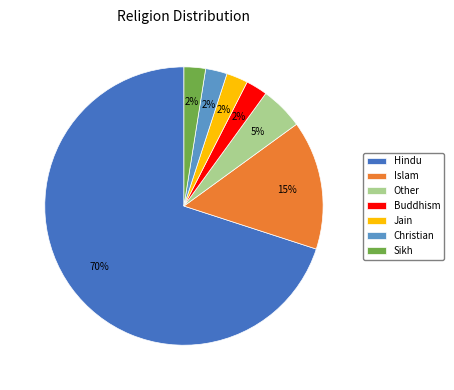

What is the largest slice in the pie chart?

Hindu